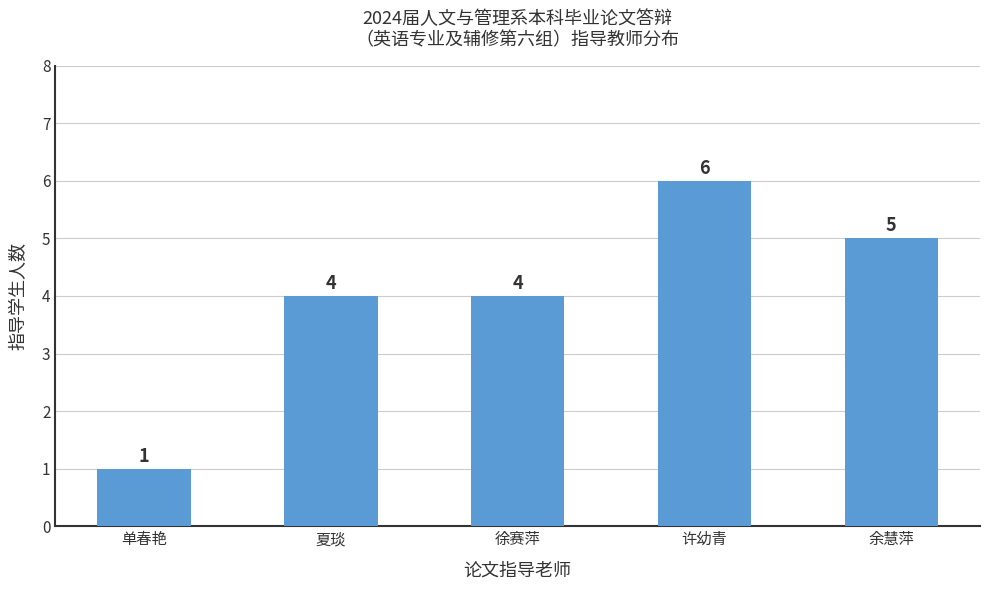

Reading right to left, what are all the values shown in this chart?

5	6	4	4	1